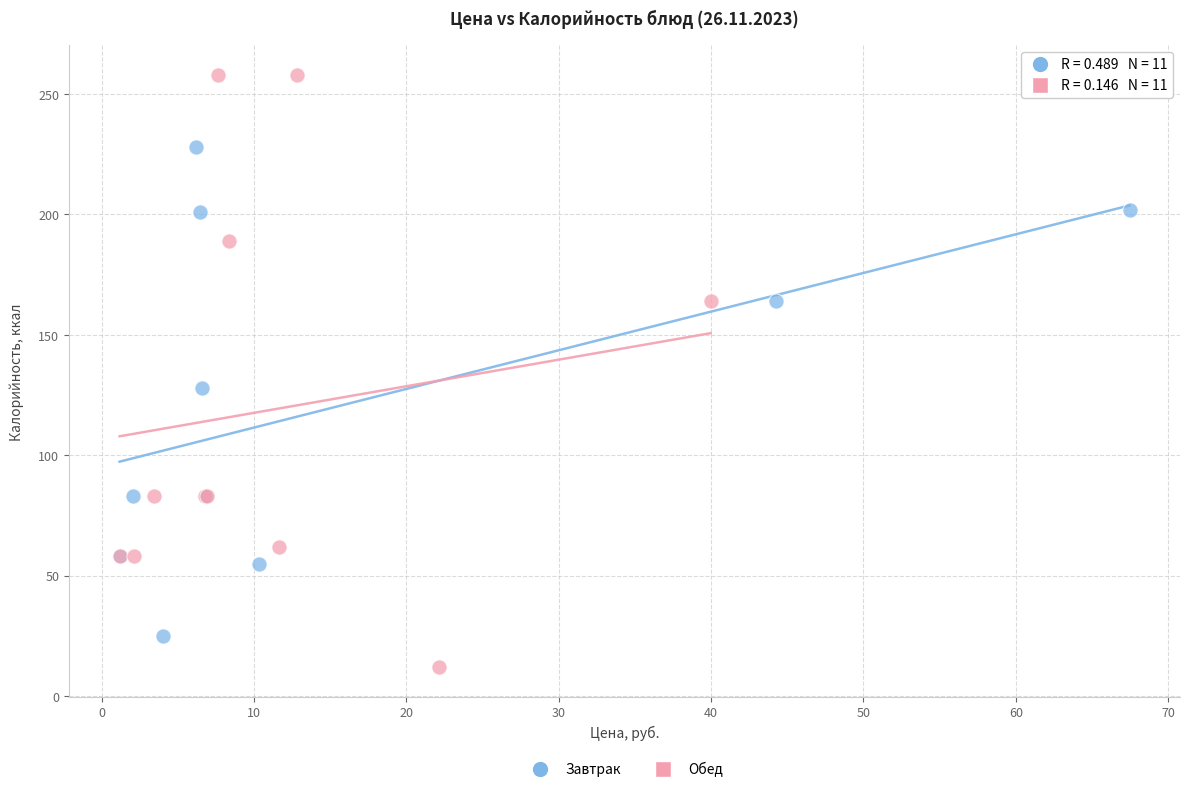

Which series contains the highest Y value?

Обед